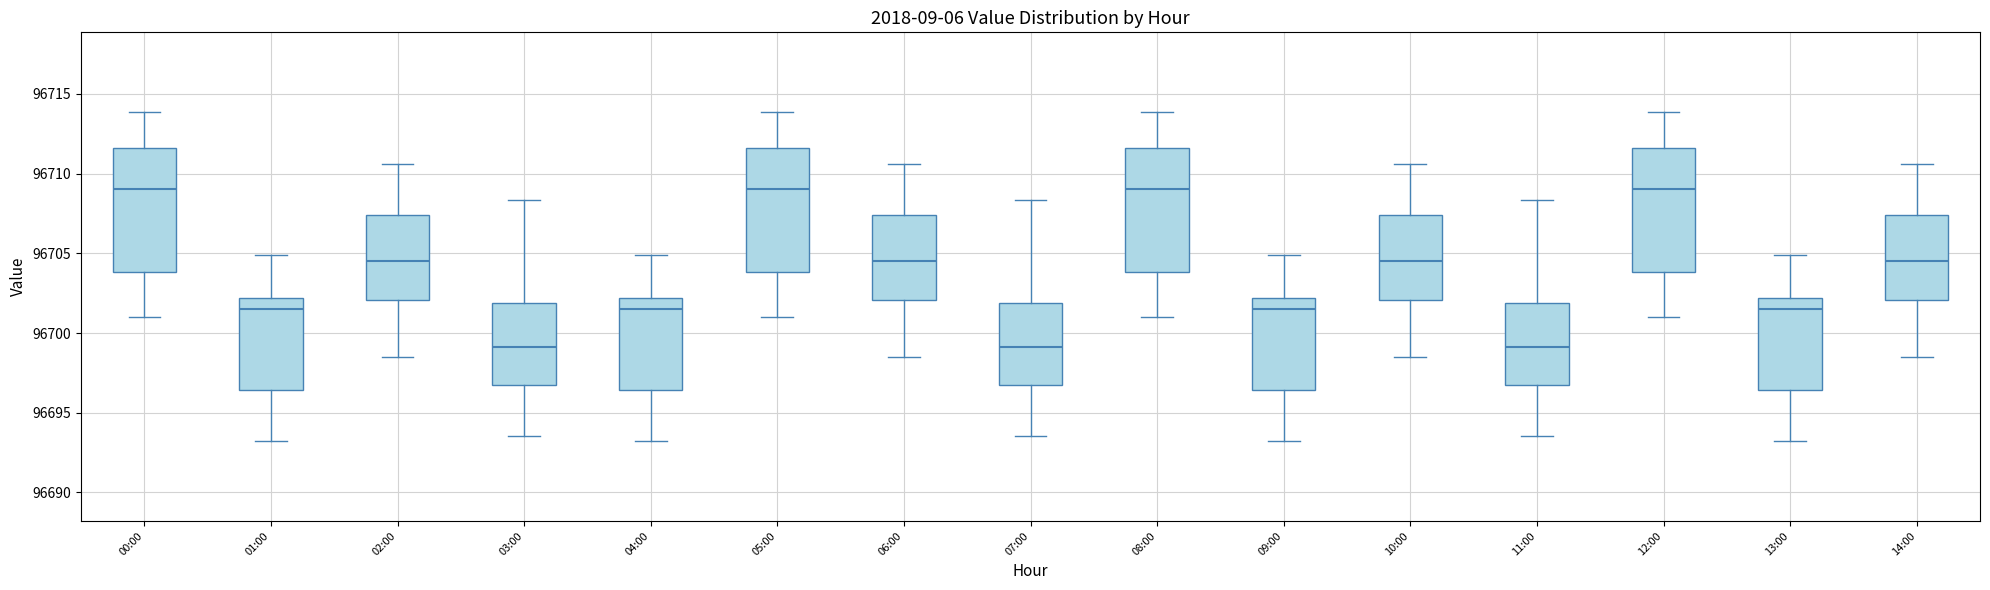

Reading left to right, read every box against the y-axis: the position of its median line, the range the box covers, and the ends of its whiskers. The values are not printed on the chart, so give them approximately, as read against the axis.

00:00: median 96709.0, box 96704.0 to 96711.5, whiskers 96701.0 to 96714.0
01:00: median 96701.5, box 96696.5 to 96702.0, whiskers 96693.0 to 96705.0
02:00: median 96704.5, box 96702.0 to 96707.5, whiskers 96698.5 to 96710.5
03:00: median 96699.0, box 96697.0 to 96702.0, whiskers 96693.5 to 96708.5
04:00: median 96701.5, box 96696.5 to 96702.0, whiskers 96693.0 to 96705.0
05:00: median 96709.0, box 96704.0 to 96711.5, whiskers 96701.0 to 96714.0
06:00: median 96704.5, box 96702.0 to 96707.5, whiskers 96698.5 to 96710.5
07:00: median 96699.0, box 96697.0 to 96702.0, whiskers 96693.5 to 96708.5
08:00: median 96709.0, box 96704.0 to 96711.5, whiskers 96701.0 to 96714.0
09:00: median 96701.5, box 96696.5 to 96702.0, whiskers 96693.0 to 96705.0
10:00: median 96704.5, box 96702.0 to 96707.5, whiskers 96698.5 to 96710.5
11:00: median 96699.0, box 96697.0 to 96702.0, whiskers 96693.5 to 96708.5
12:00: median 96709.0, box 96704.0 to 96711.5, whiskers 96701.0 to 96714.0
13:00: median 96701.5, box 96696.5 to 96702.0, whiskers 96693.0 to 96705.0
14:00: median 96704.5, box 96702.0 to 96707.5, whiskers 96698.5 to 96710.5